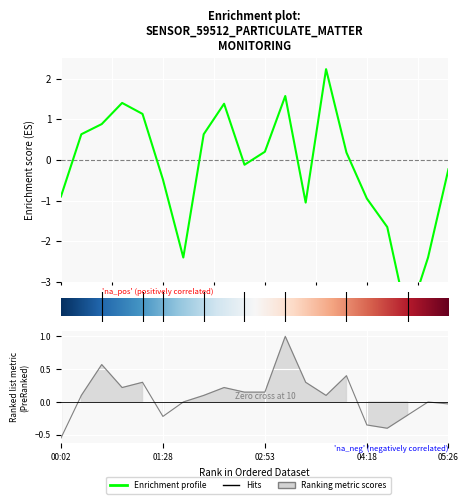

Which category has the lowest value across all series?

04:52